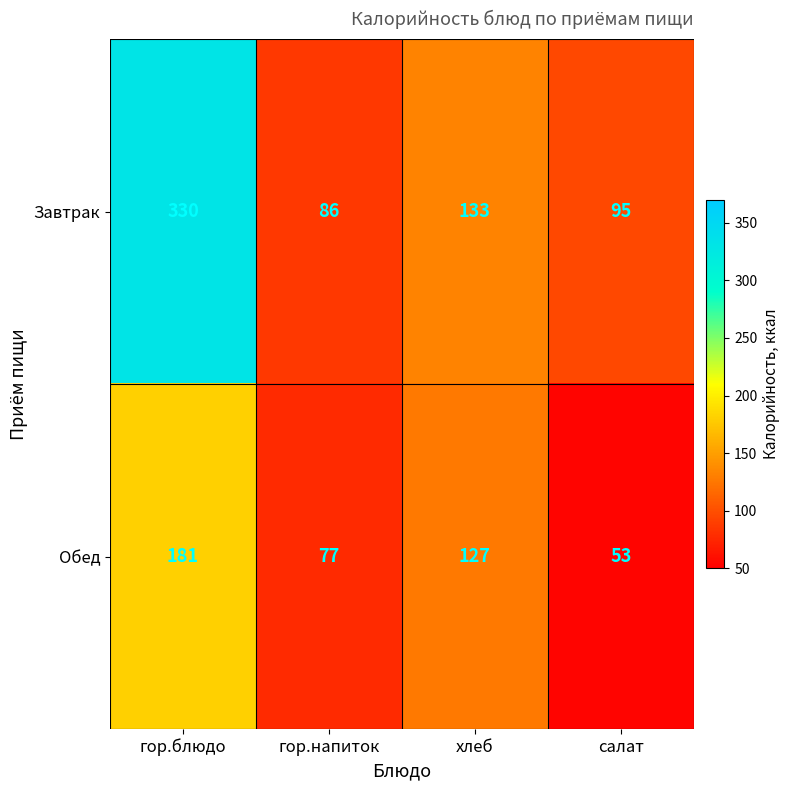

At which category is the sum across all series the highest?

гор.блюдо